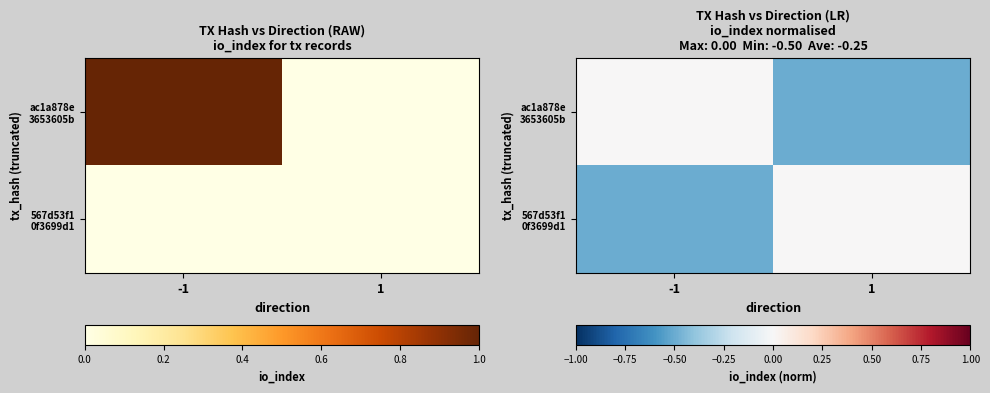

Rank the series by their maximum value, from lowest to highest.

ac1a878e 3653605b, 567d53f1 0f3699d1